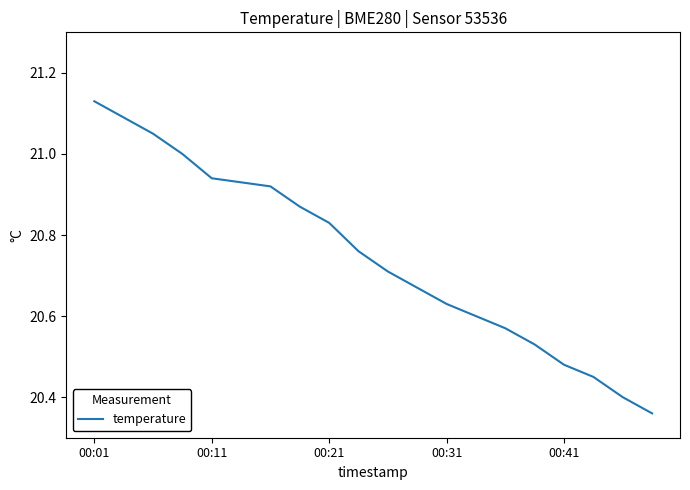

What is the difference between the maximum and minimum values?

0.8